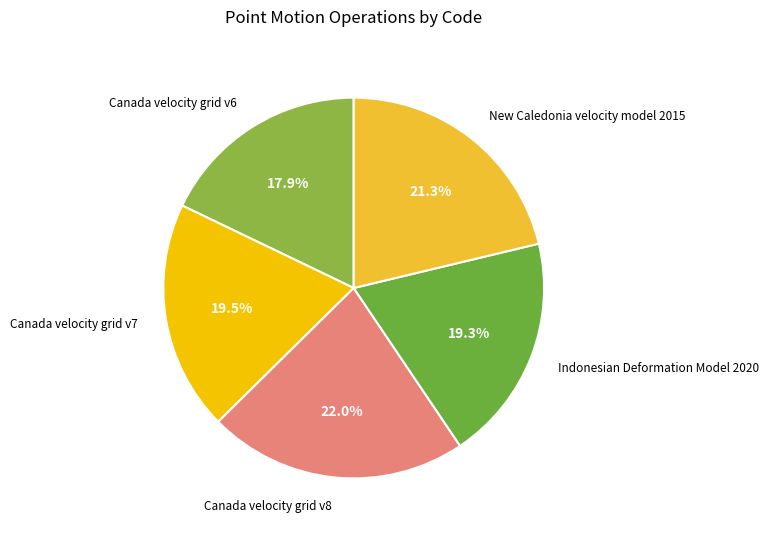

What is the smallest slice in the pie chart?

Canada velocity grid v6